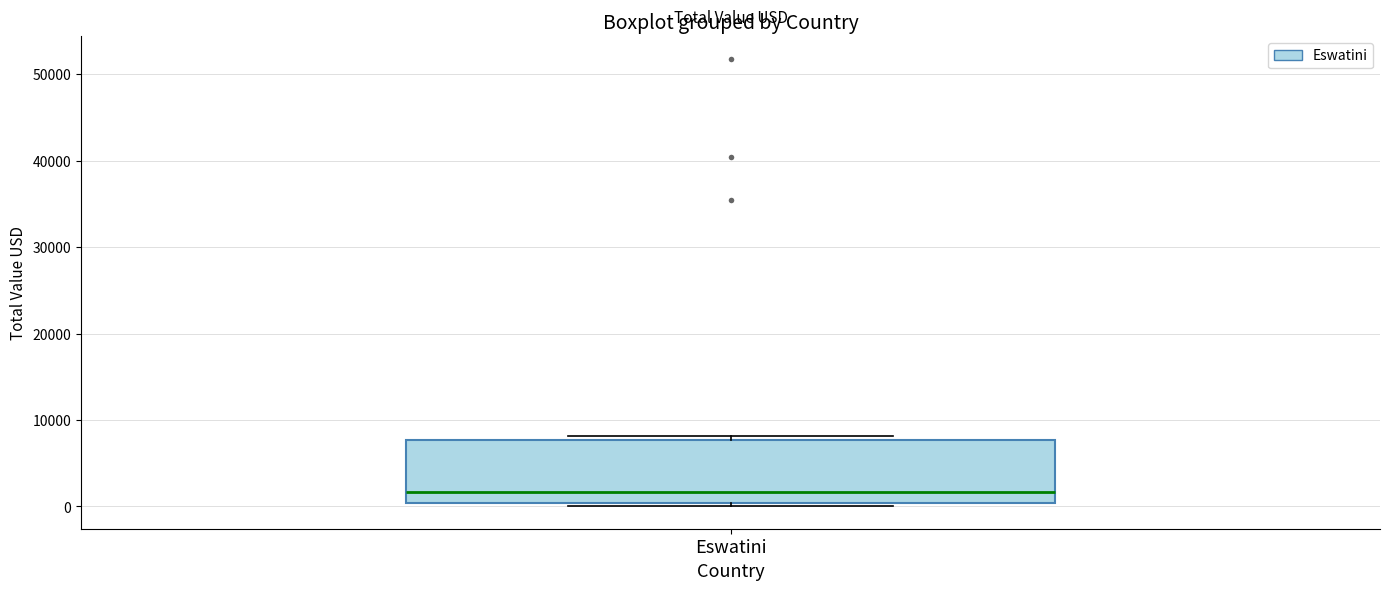

Where does the median line of the box for Eswatini sit on the y-axis? The values are not printed on the chart, so give them approximately, as read against the axis.

2000